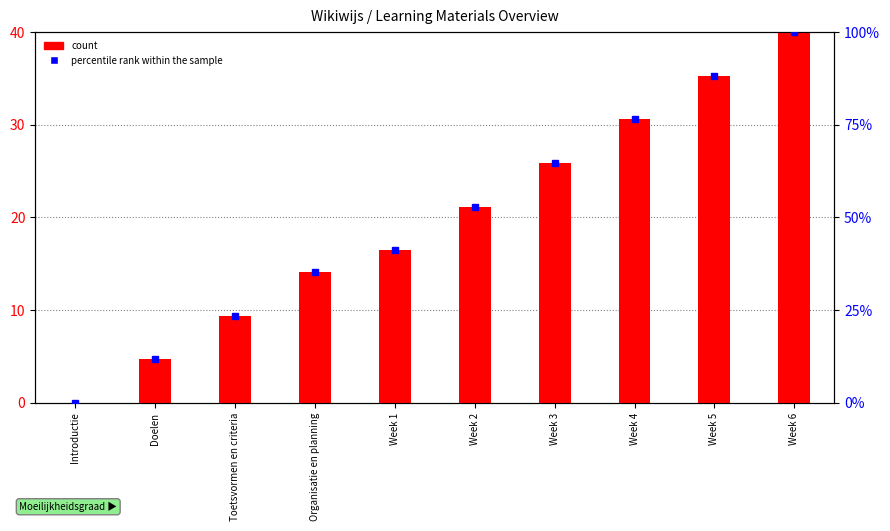

What is the average value of the count series?

19.8